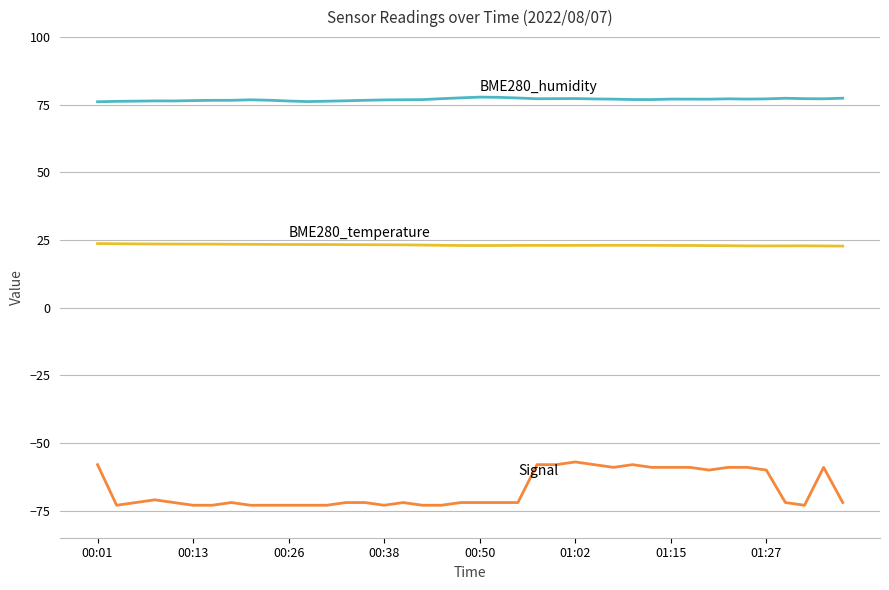

What is the minimum value shown in the chart?

-73.0